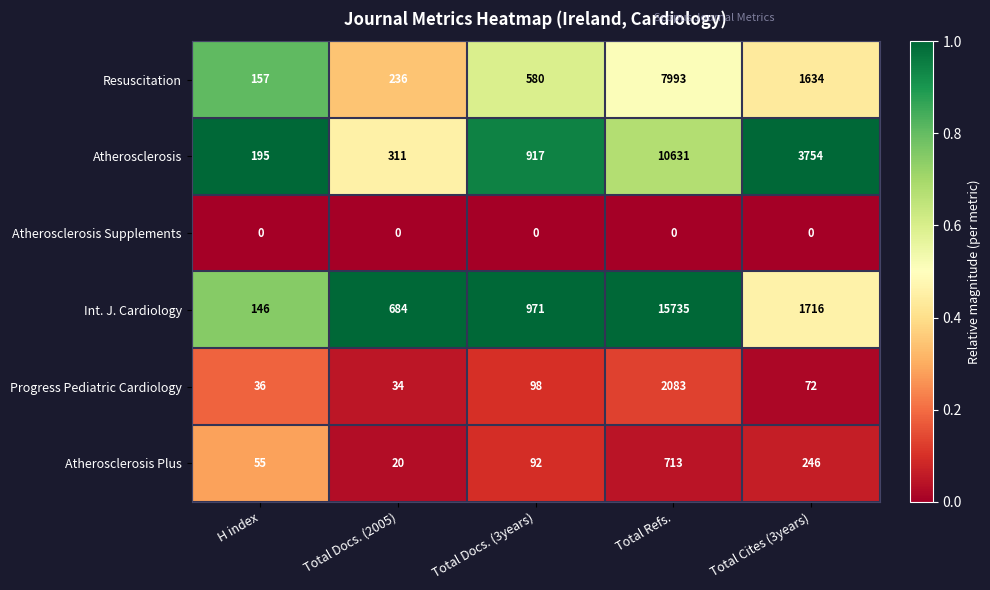

What is the greatest value displayed?

15735